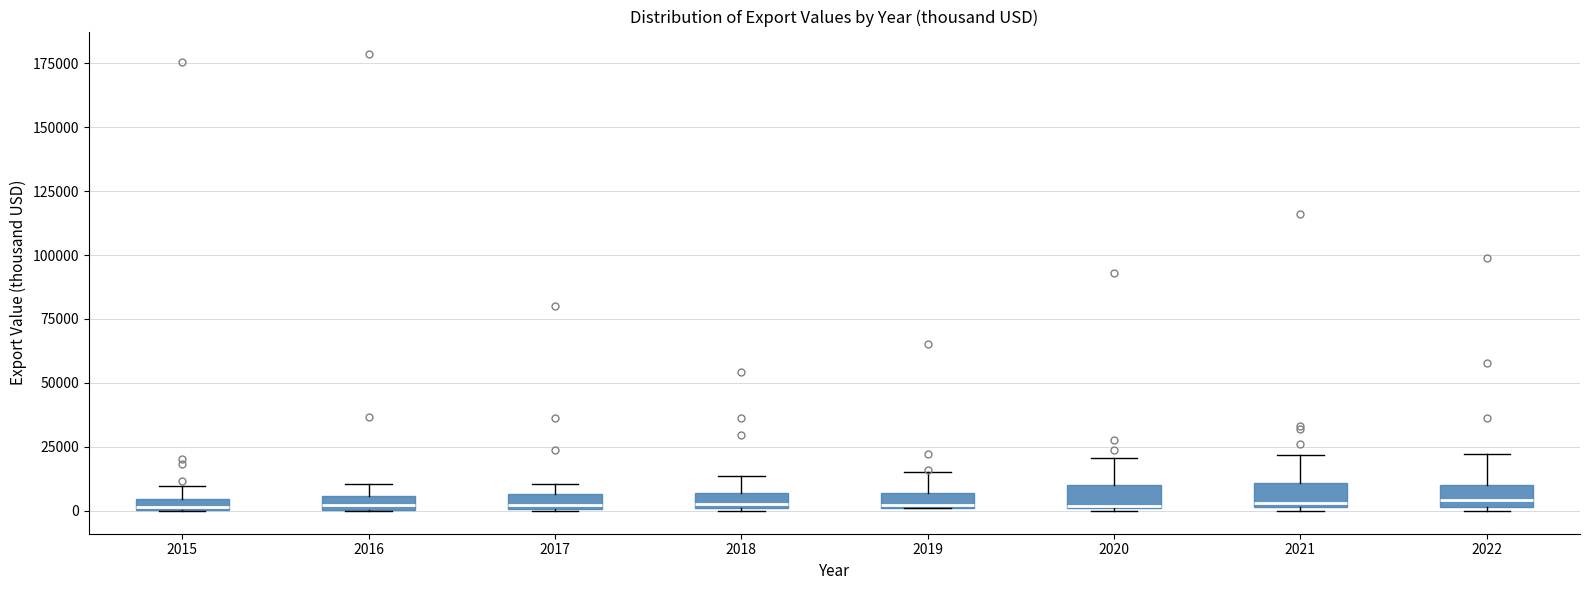

Where is the lower edge of the box at x = 2020 on the y-axis? The values are not printed on the chart, so give them approximately, as read against the axis.

0